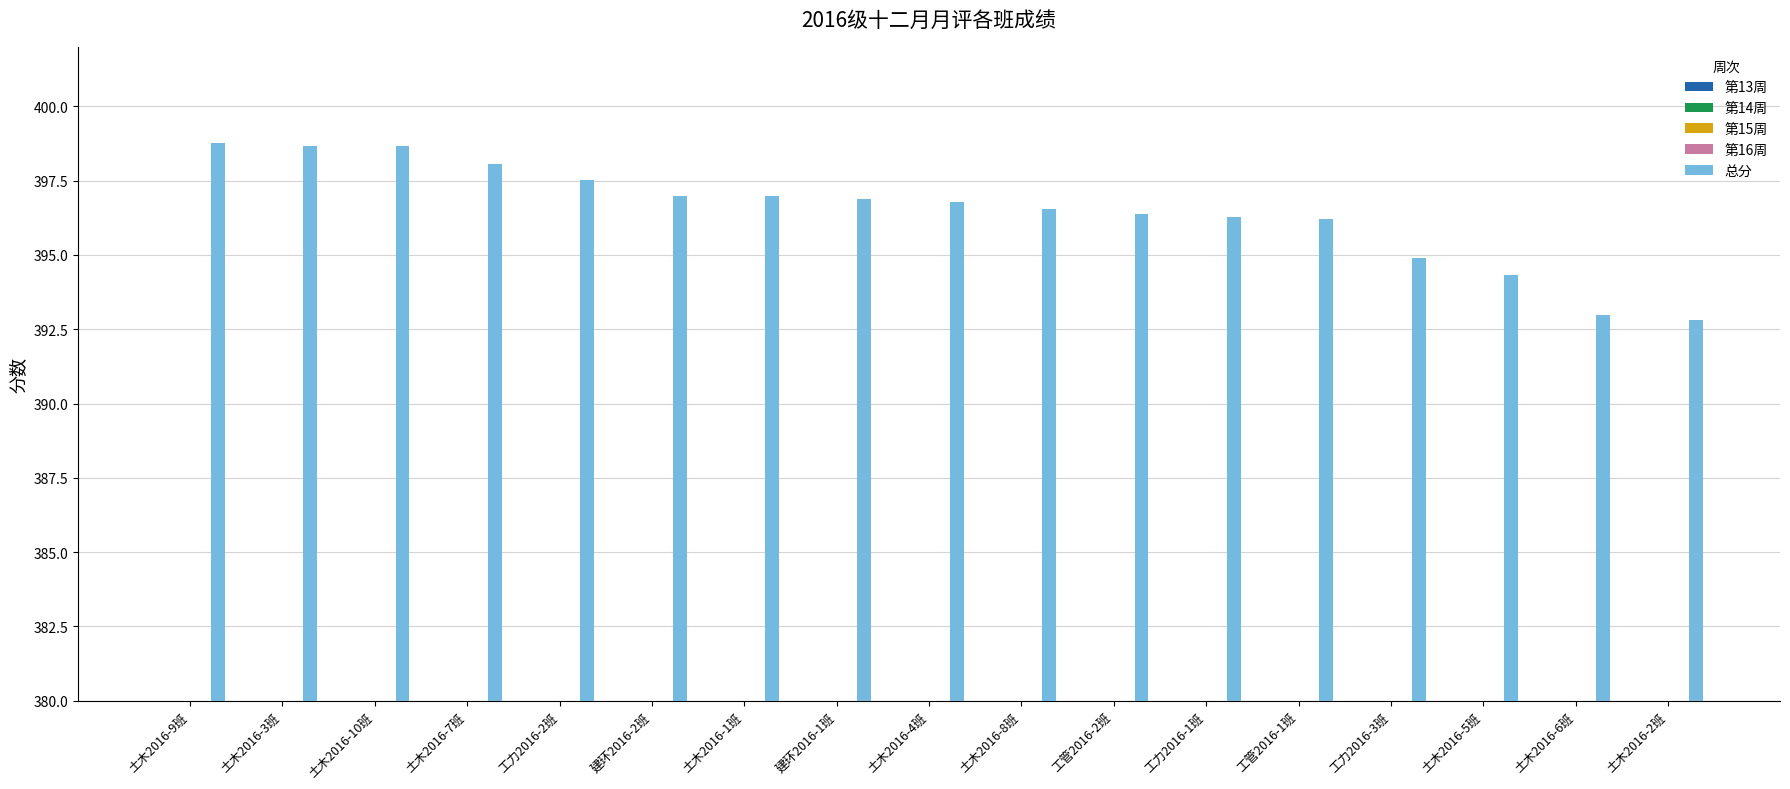

What is the value of the 总分 bar at the 11th from the left?

396.4